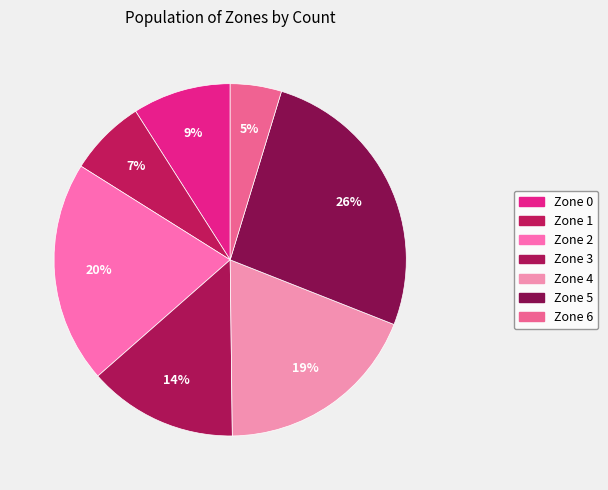

Is it true that Zone 1 is 7% of the pie?

True